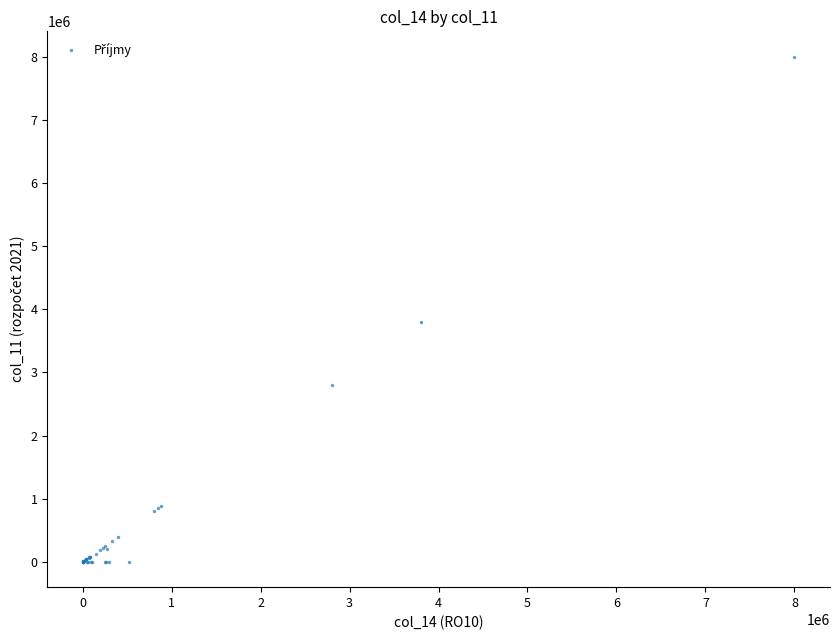

What Y value in the scatter plot is closest to 4000000?

3800000